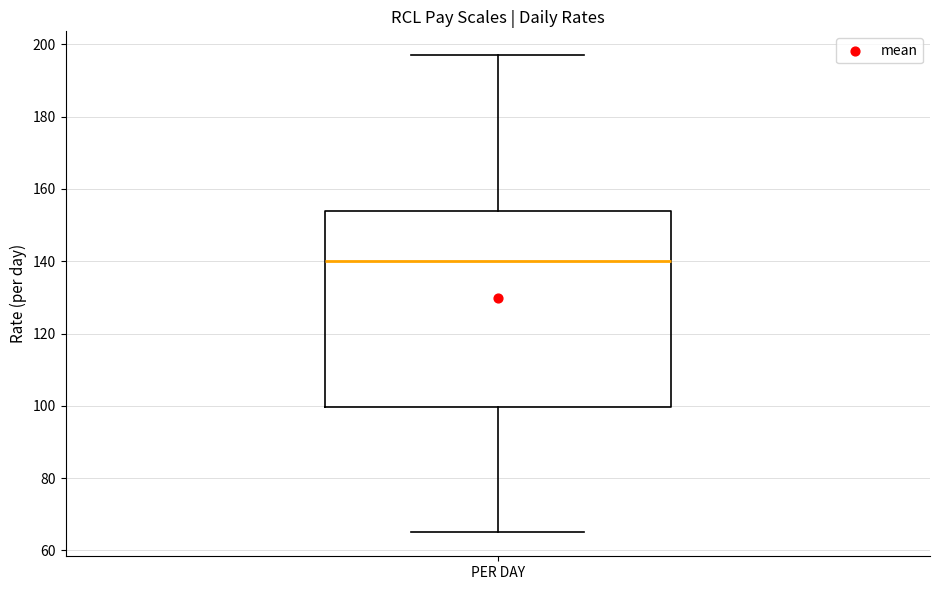

Transcribe this box plot: give where the median line is, the range the box spans, and where the two whiskers end, as read against the y-axis. The values are not printed on the chart, so give them approximately, as read against the axis.

median 140, box 100 to 154, whiskers 66 to 198